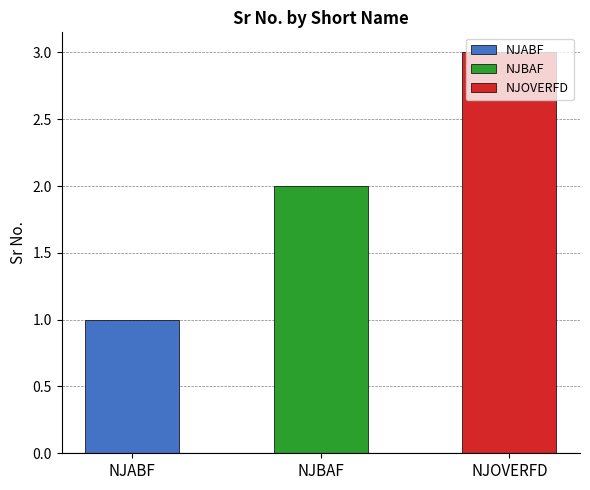

List the labels in order of value, largest first.

NJOVERFD, NJBAF, NJABF